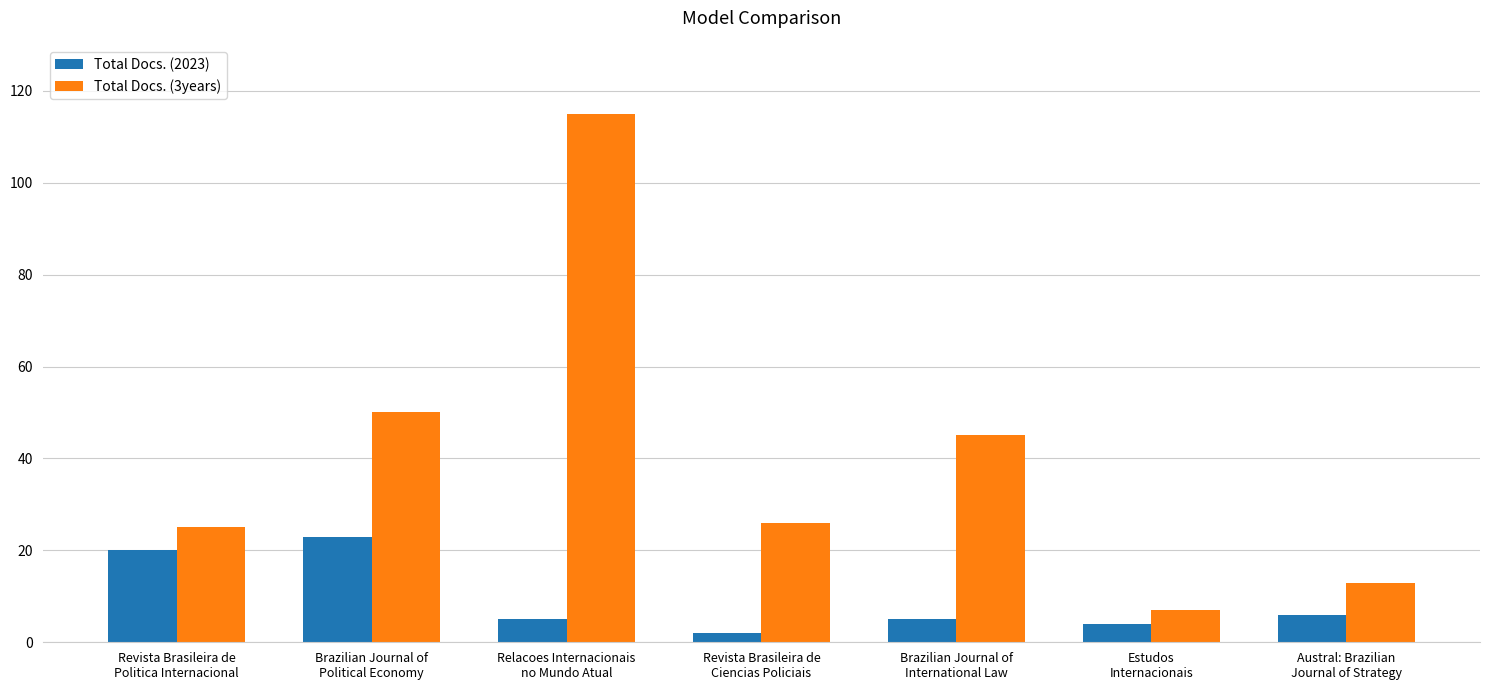

List the series in order of their peak value, lowest first.

Total Docs. (2023), Total Docs. (3years)